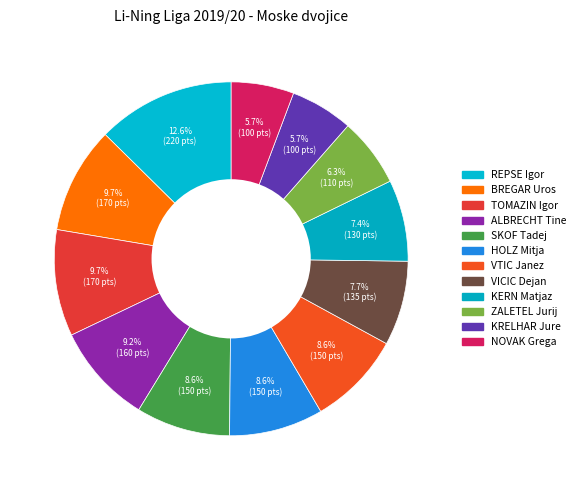

How many segments does this pie chart have?

12